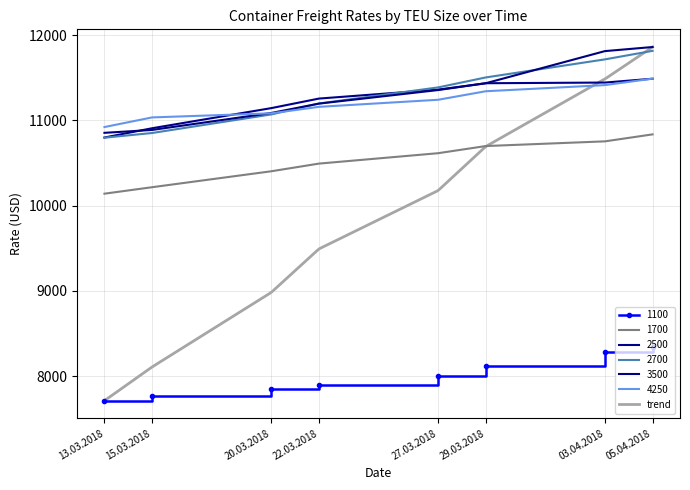

What is the minimum value for 2700?

10797